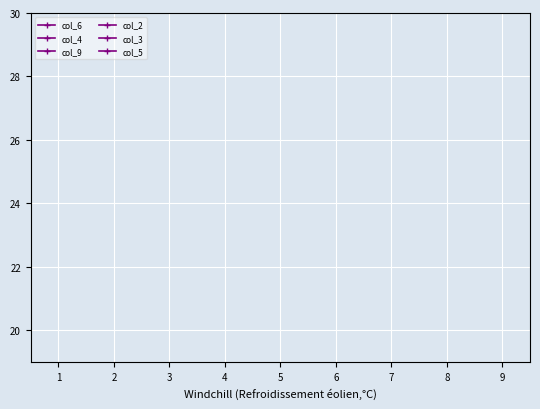

Is this an area chart (filled region under the line)?

No